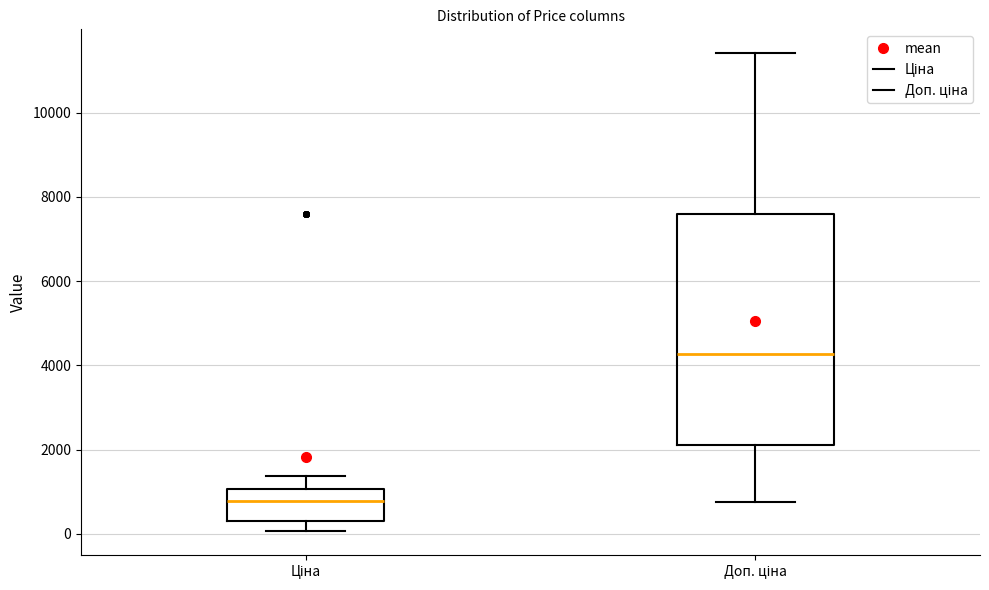

Reading left to right, transcribe this box plot: for each box, give where its median line is, the range the box spans, and where its two whiskers end, as read against the y-axis. The values are not printed on the chart, so give them approximately, as read against the axis.

Ціна: median 800, box 200 to 1000, whiskers 0 to 1400
Доп. ціна: median 4200, box 2200 to 7600, whiskers 800 to 11400